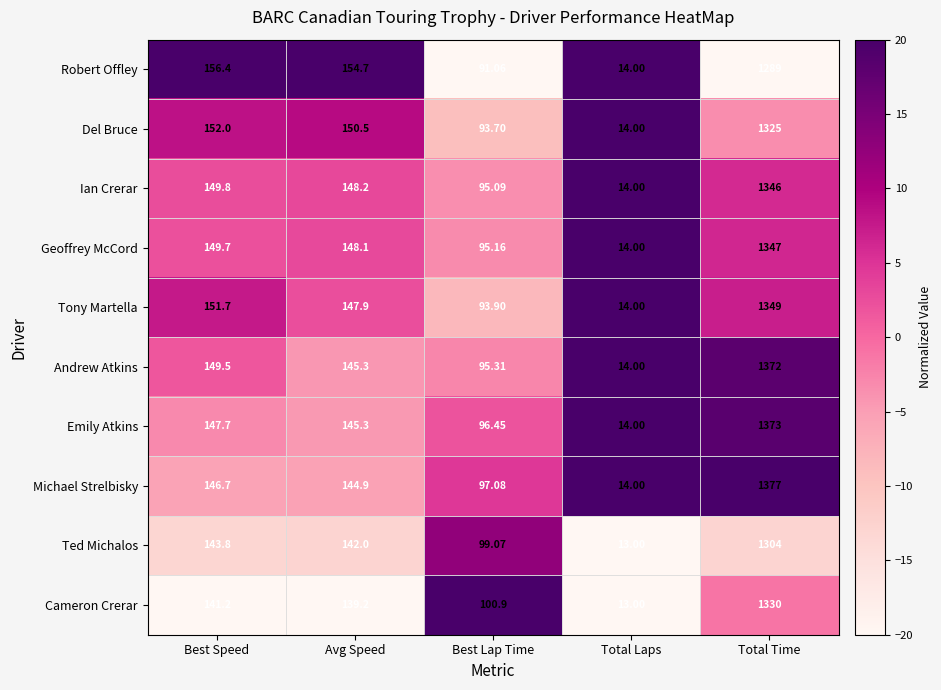

List the series in order of their peak value, lowest first.

Robert Offley, Ted Michalos, Del Bruce, Cameron Crerar, Ian Crerar, Geoffrey McCord, Tony Martella, Andrew Atkins, Emily Atkins, Michael Strelbisky